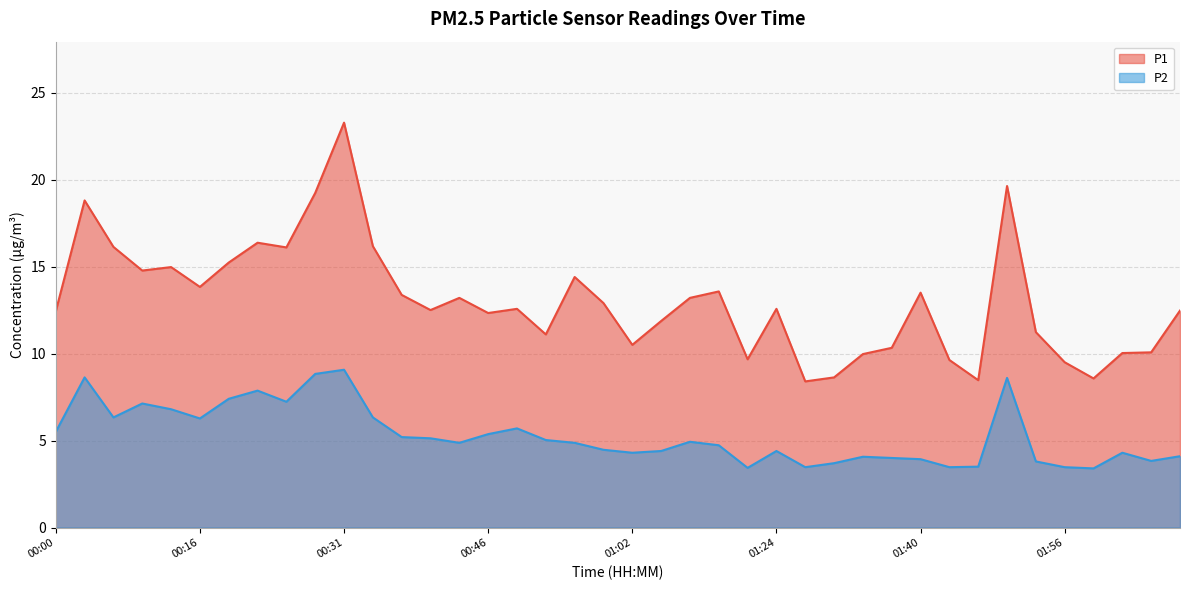

How many values in the P2 series are below 4?

10